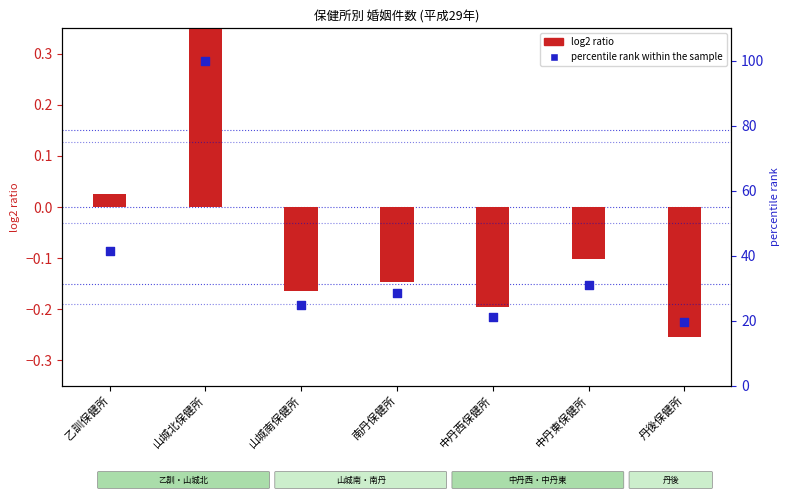

Between 中丹東保健所 and 山城北保健所, which is larger?

山城北保健所